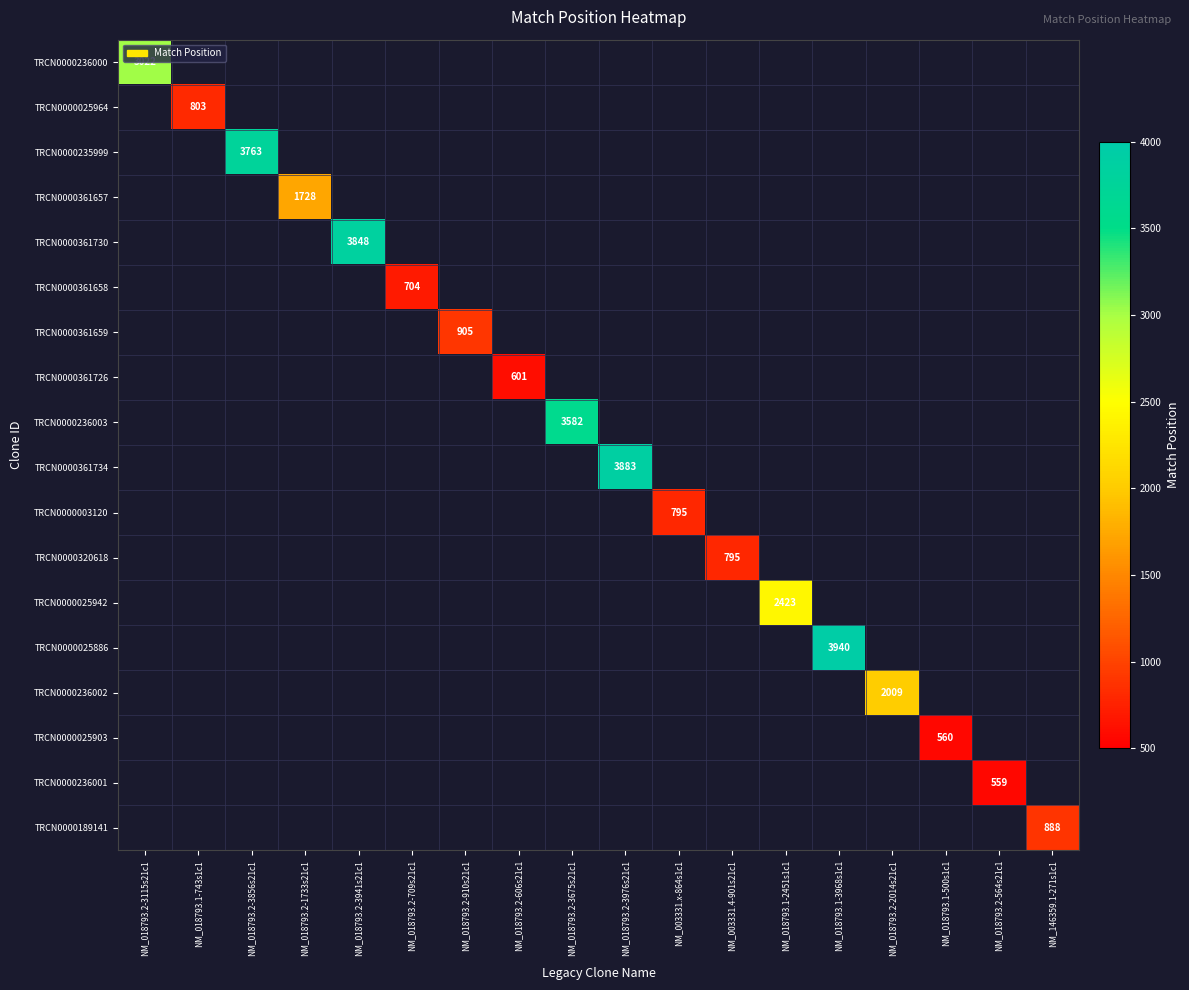

How many series are shown in this chart?

18